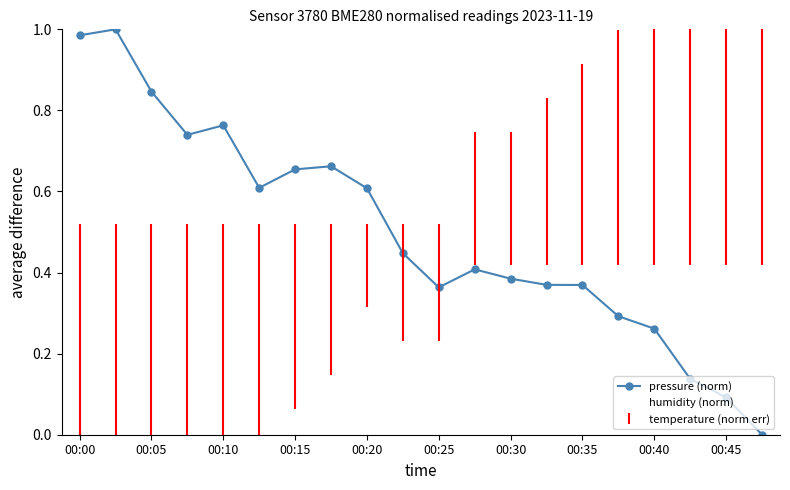

How many data points does each series have?

20